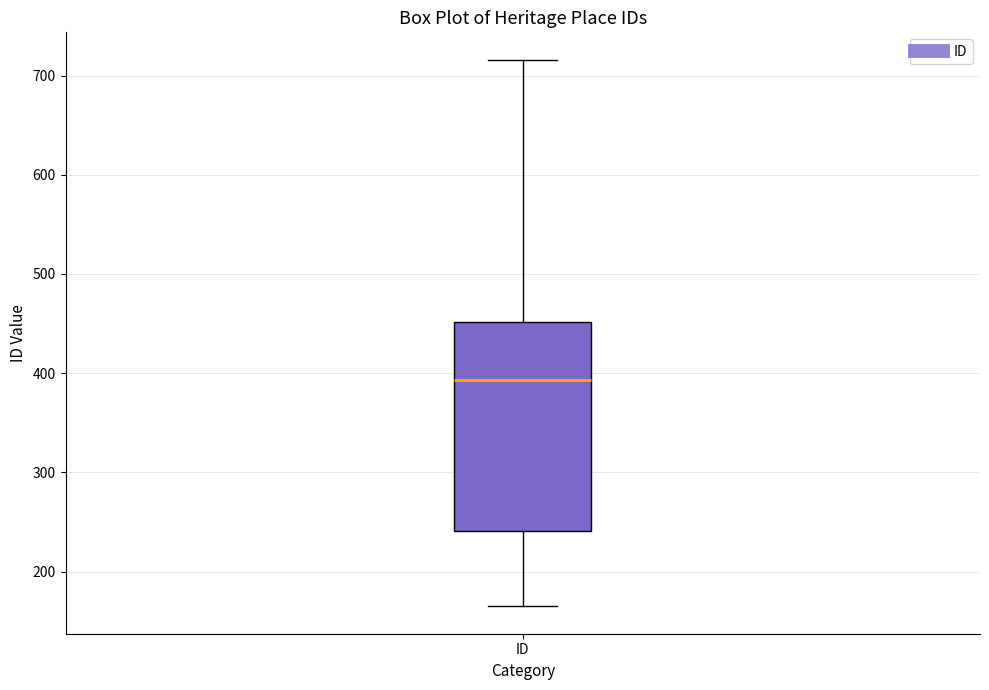

Read this box plot against the y-axis: the position of the median line, the range covered by the box, and the ends of both whiskers. The values are not printed on the chart, so give them approximately, as read against the axis.

median 390, box 240 to 450, whiskers 170 to 720